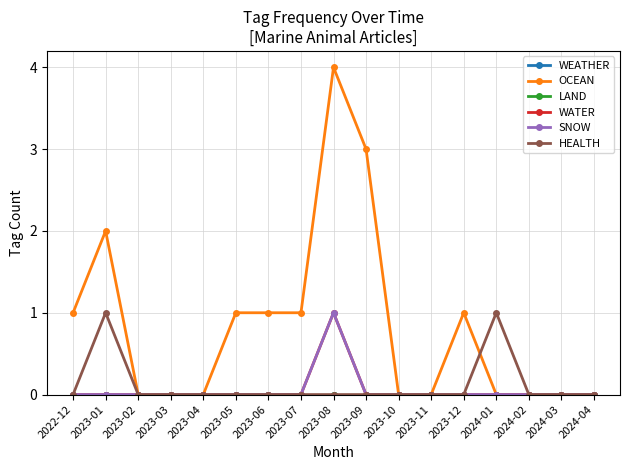

Does the chart have visible grid lines?

Yes